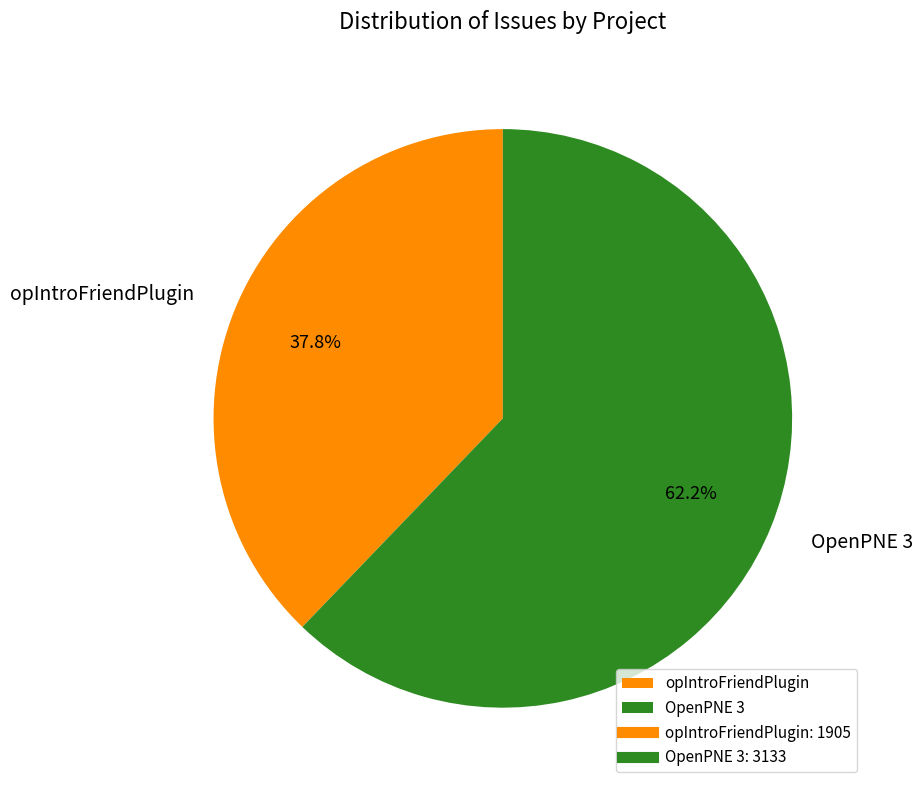

To the nearest percent, what is the average slice percentage?

50%